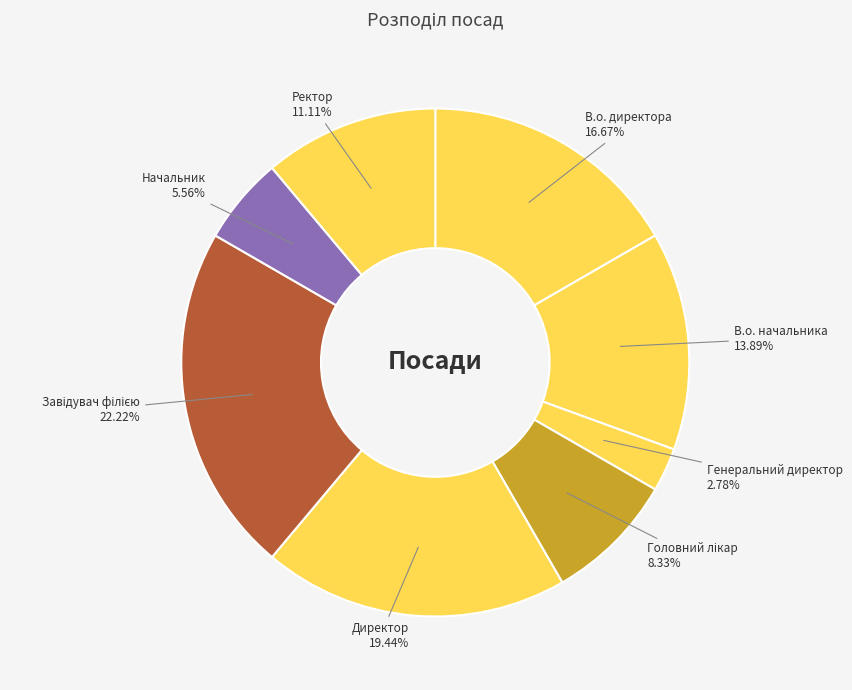

What is the largest slice in the pie chart?

Завідувач філією